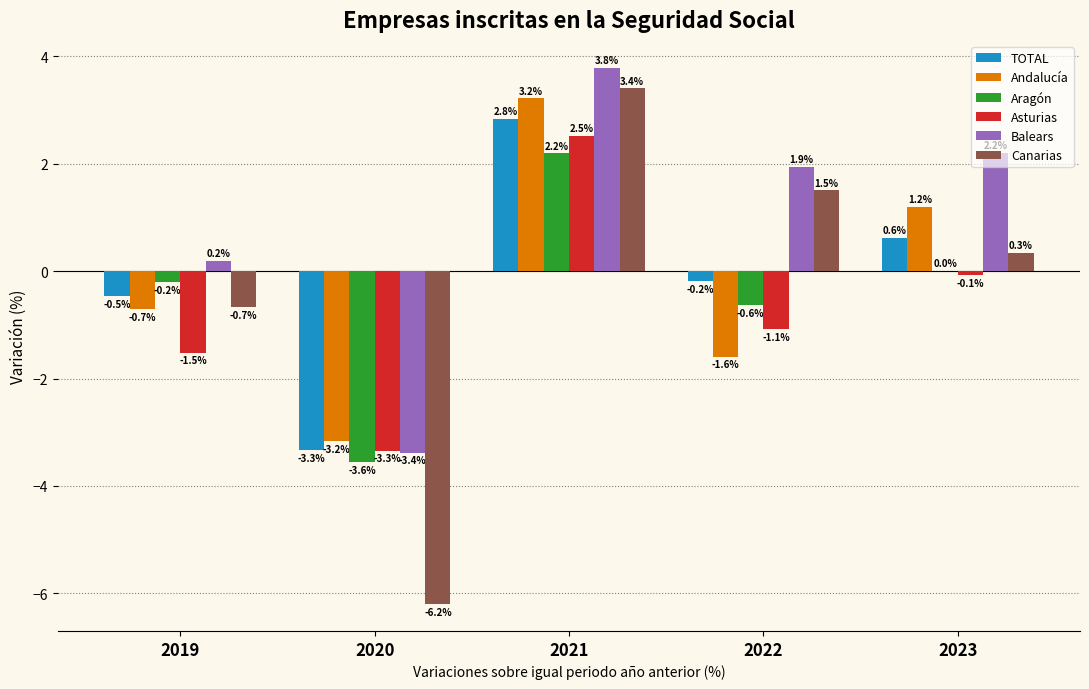

What is the highest value of the TOTAL series?

2.8